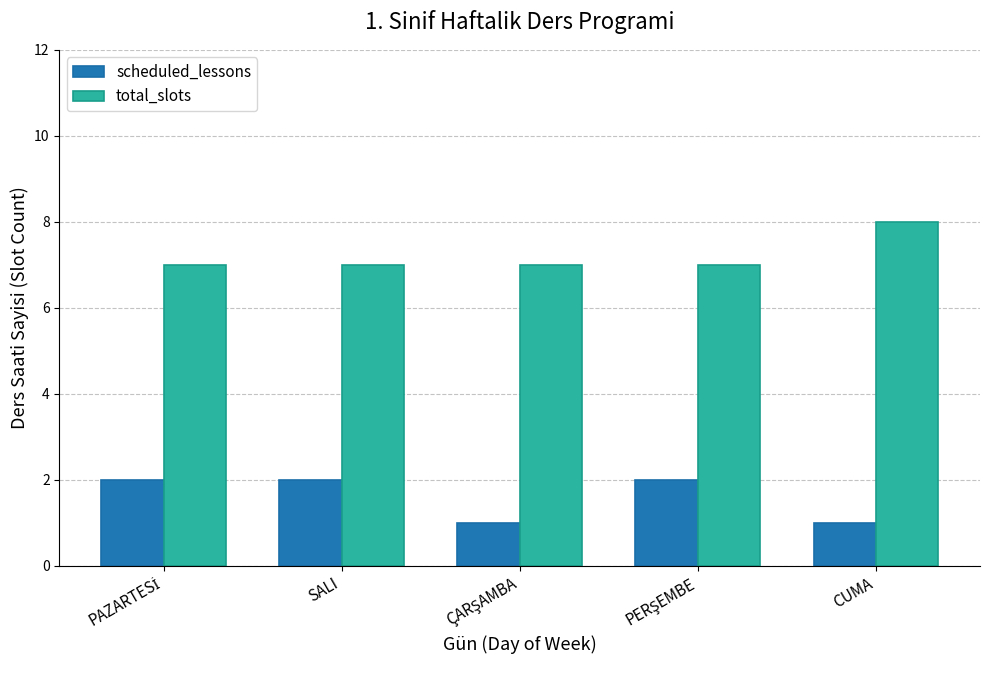

Reading left to right, list all the values displayed in this chart.

scheduled_lessons: 2	2	1	2	1
total_slots: 7	7	7	7	8